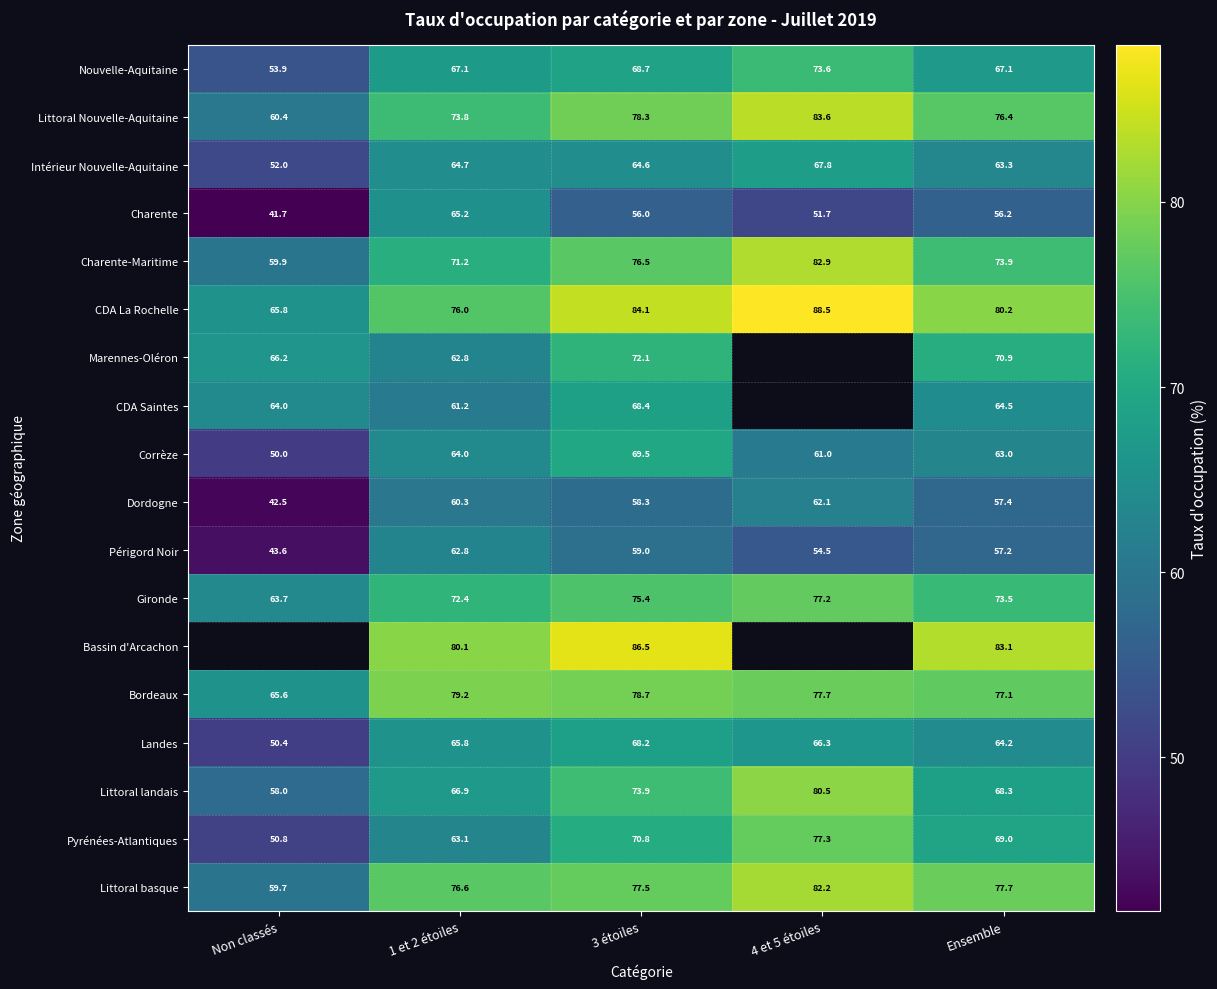

Is it true that Gironde equals 77.2 at 4 et 5 étoiles?

True